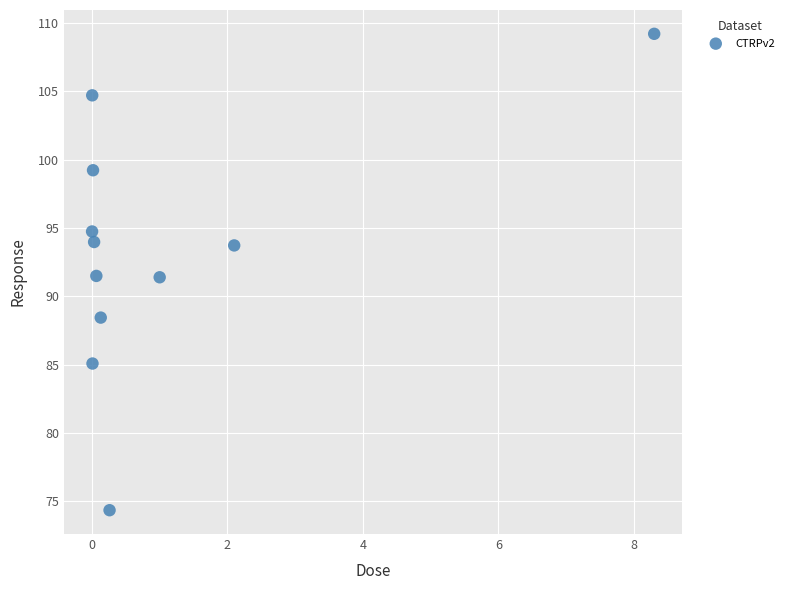

What is the range of X values (max minus min)?

8.3